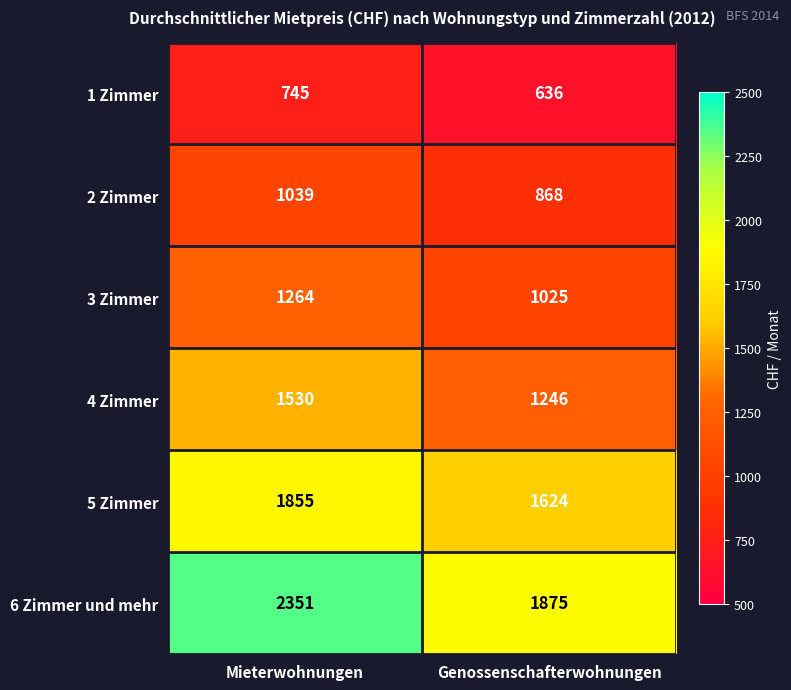

What is the total value across all series at Mieterwohnungen?

8784